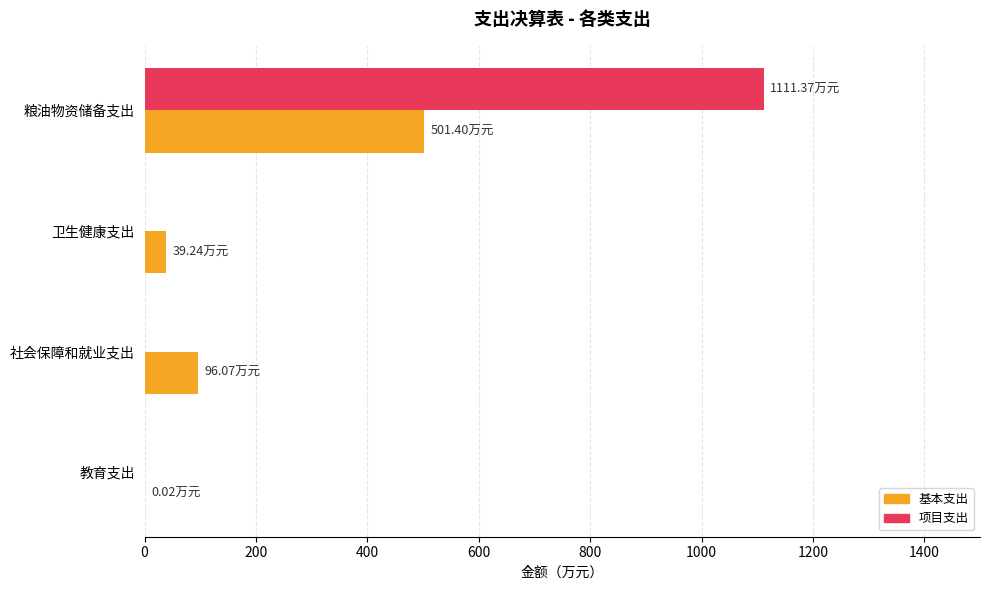

Between 教育支出 and 粮油物资储备支出, which series saw the biggest shift?

项目支出